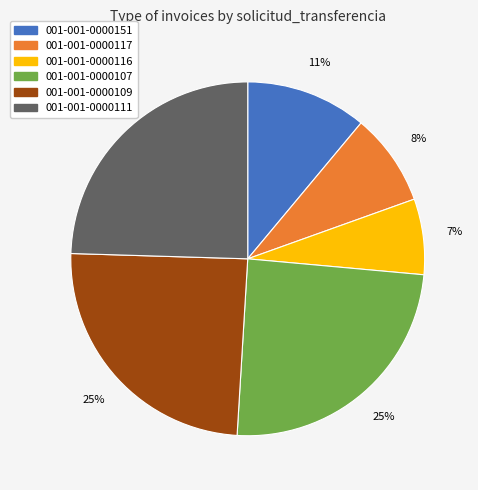

To the nearest percent, what is the combined percentage of 001-001-0000111 and 001-001-0000151?

36%